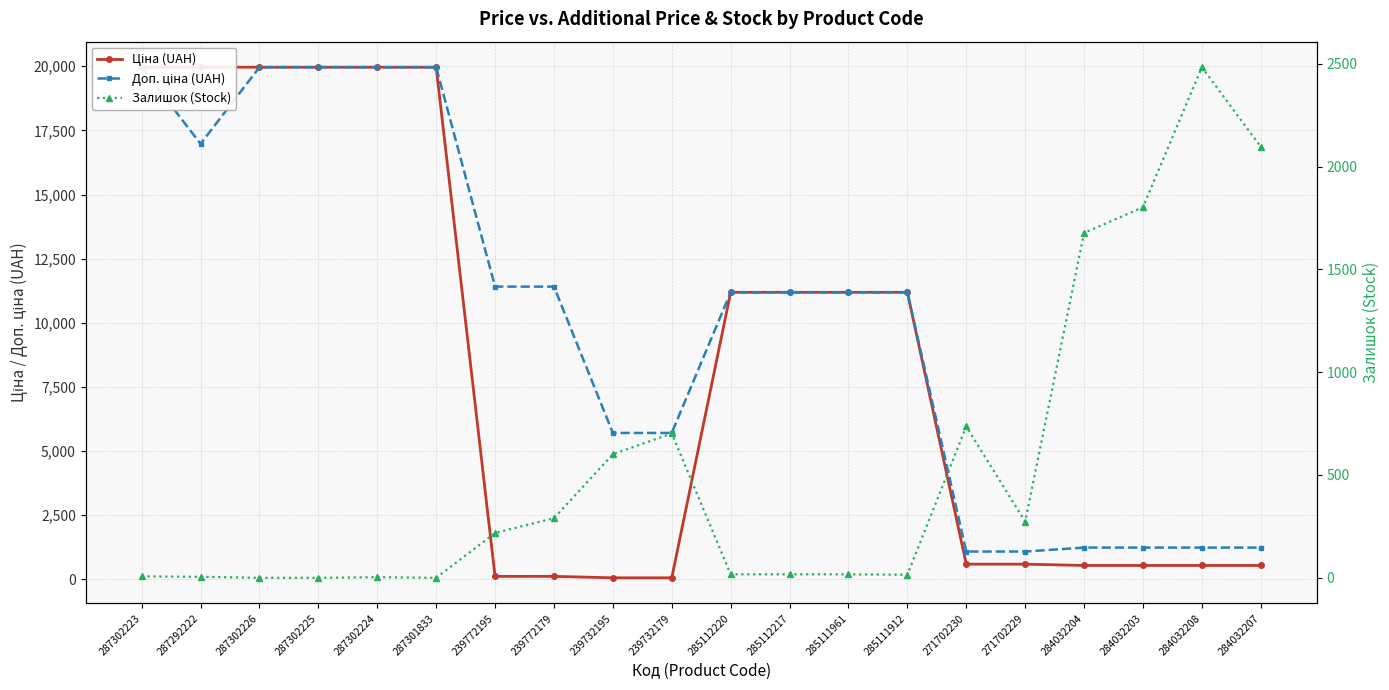

What is the sum of the Залишок (Stock) values at 284032203 and 285111961?

1819.0